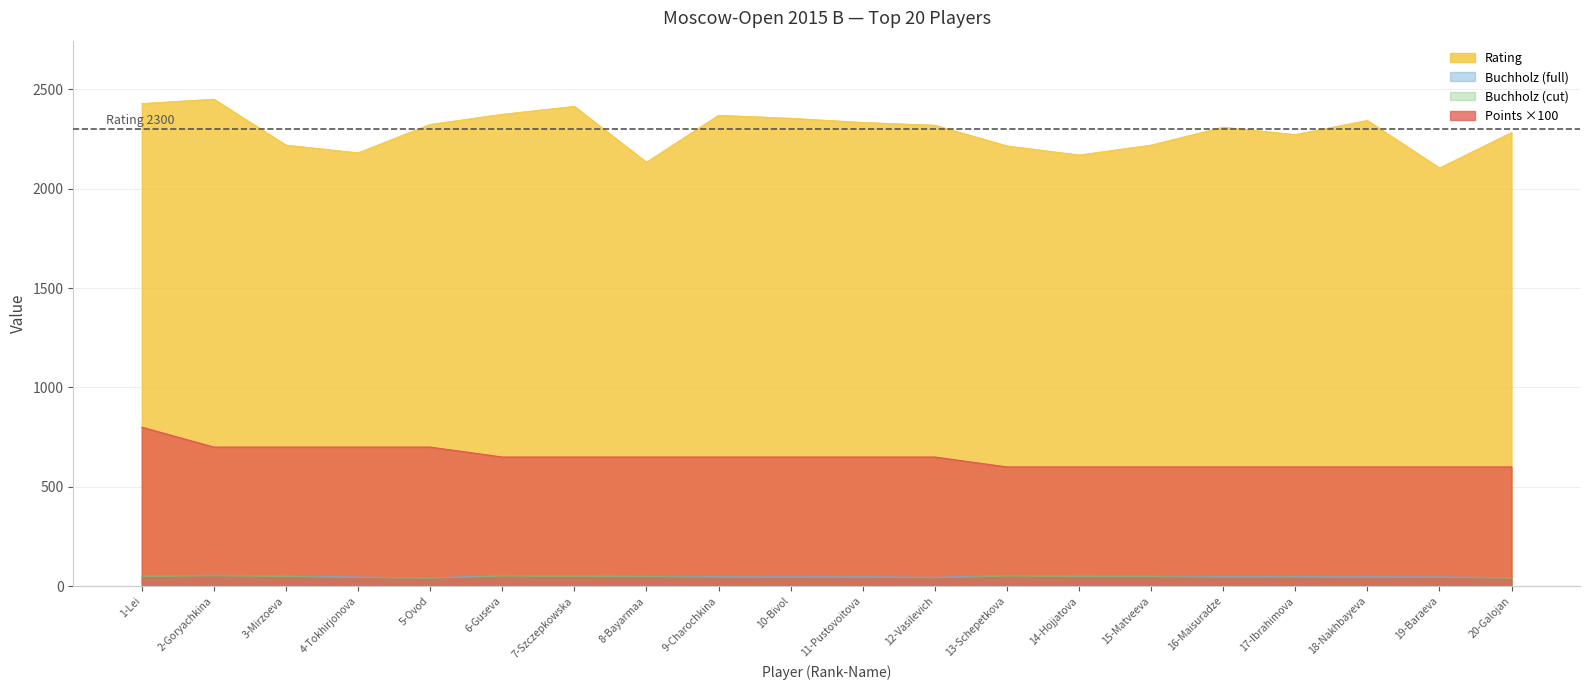

Which has a higher value, 11-Pustovoitova or 12-Vasilevich?

11-Pustovoitova